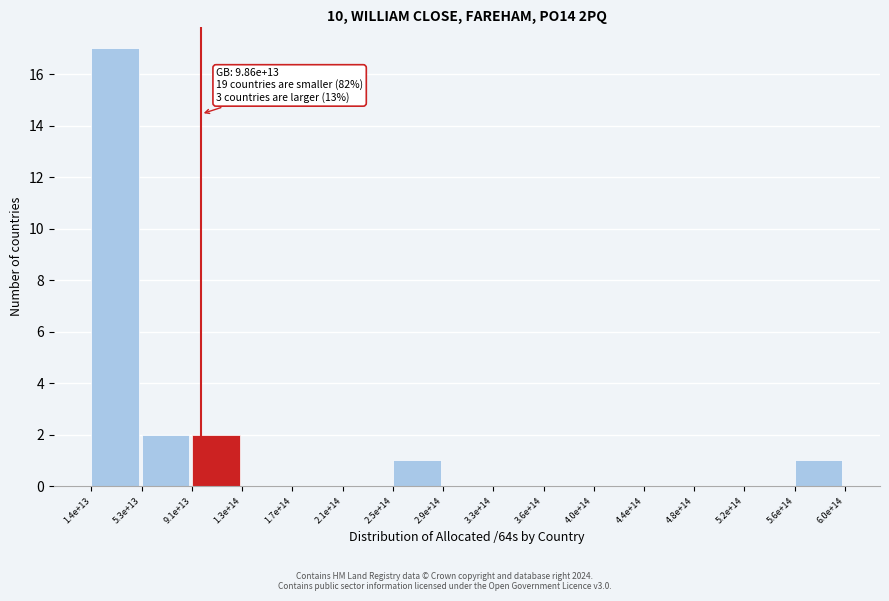

Reading left to right, list all the values displayed in this chart.

1.4e+13=17	5.3e+13=2	9.1e+13=2	1.3e+14=0	1.7e+14=0	2.1e+14=0	2.5e+14=1	2.9e+14=0	3.3e+14=0	3.6e+14=0	4.0e+14=0	4.4e+14=0	4.8e+14=0	5.2e+14=0	5.6e+14=1